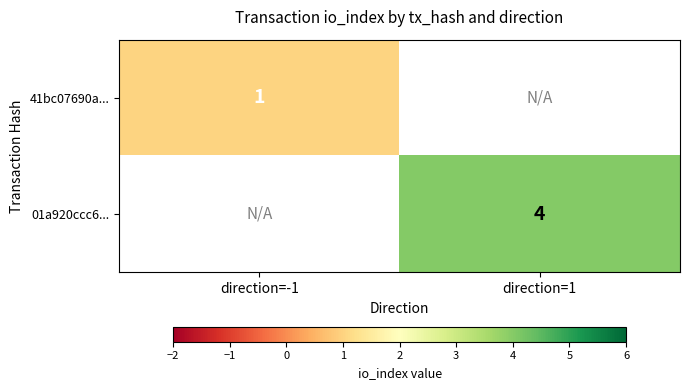

How many distinct data groups are displayed?

2